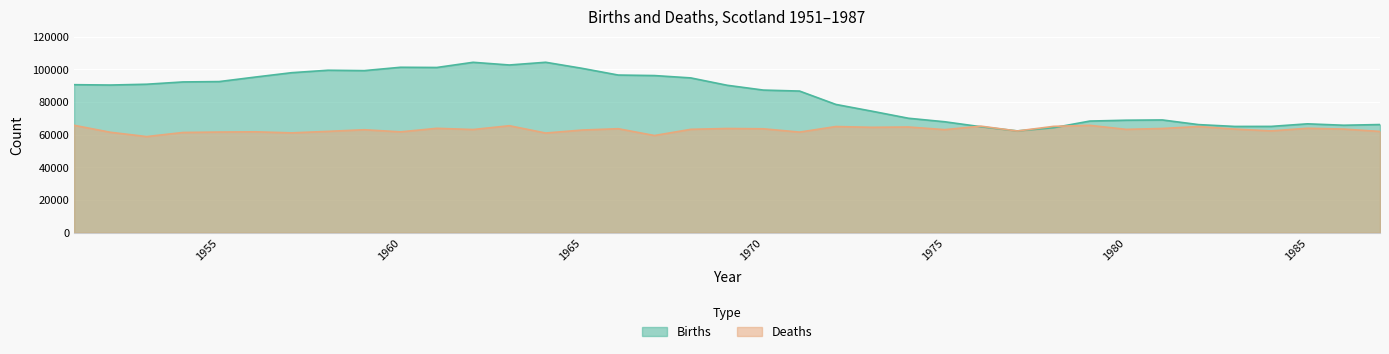

Which category has the highest value in the Deaths series?

1951